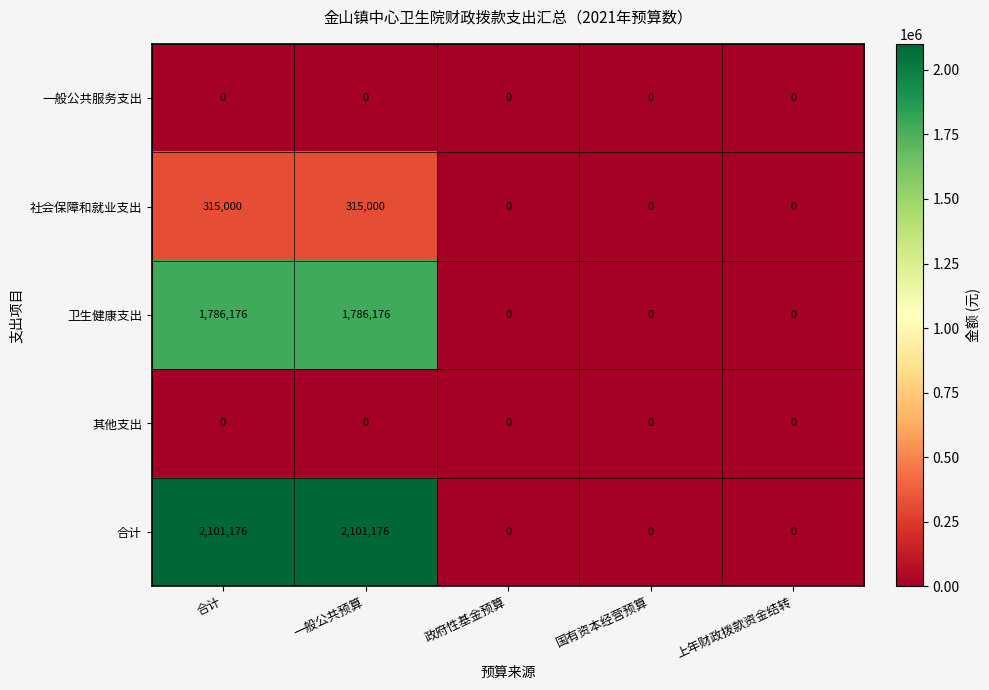

True or false: 合计 has a value of 0 at 上年财政拨款资金结转.

True